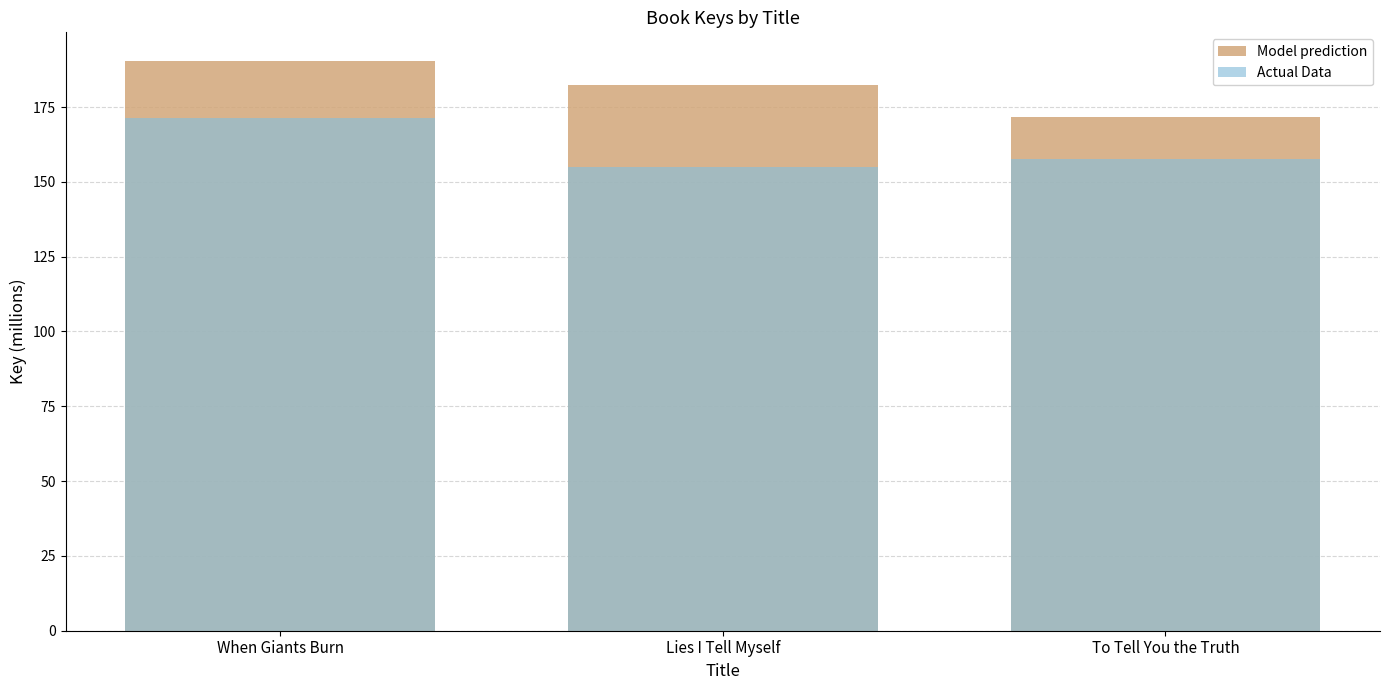

Reading left to right, extract all data points from this chart.

Model prediction: 190.5	182.5	171.5
Actual Data: 171.4	155.1	157.8